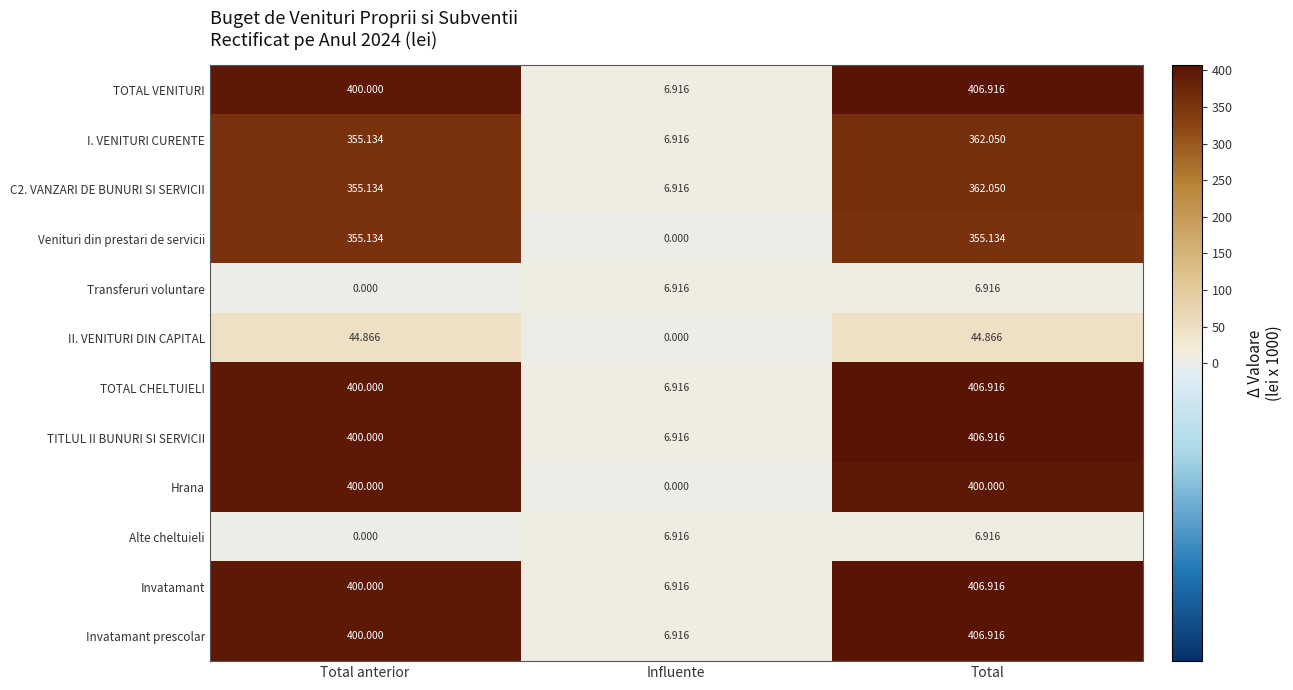

List the labels in order of TOTAL VENITURI value, smallest first.

Influente, Total anterior, Total